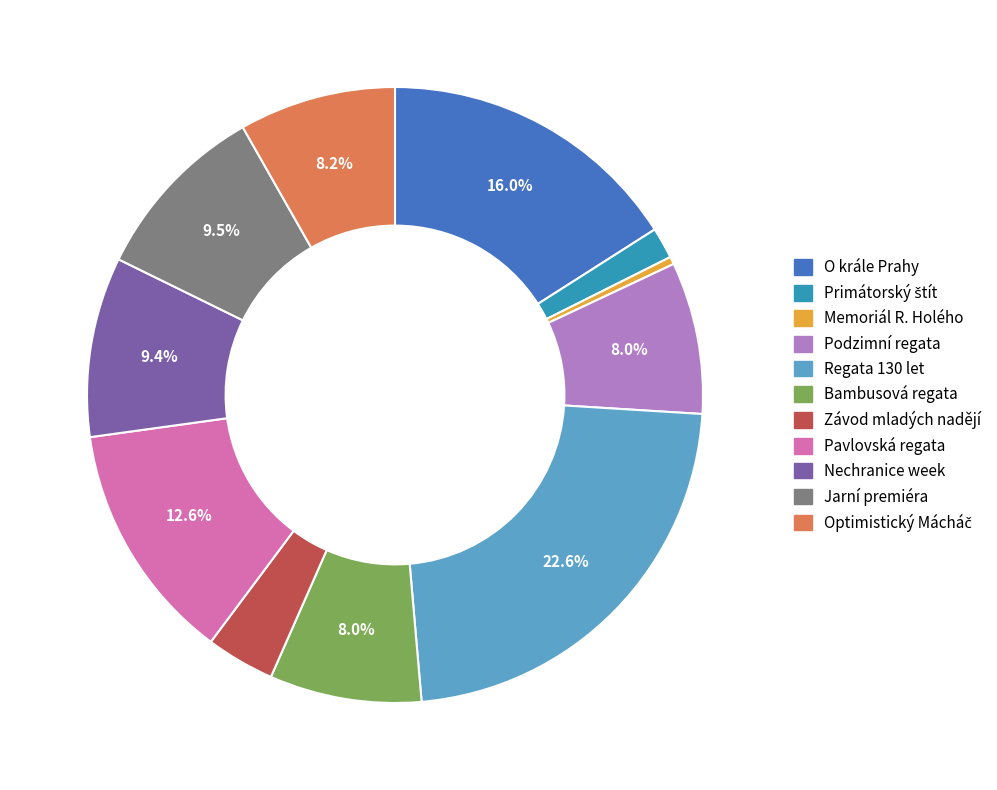

What is the largest slice in the pie chart?

Regata 130 let